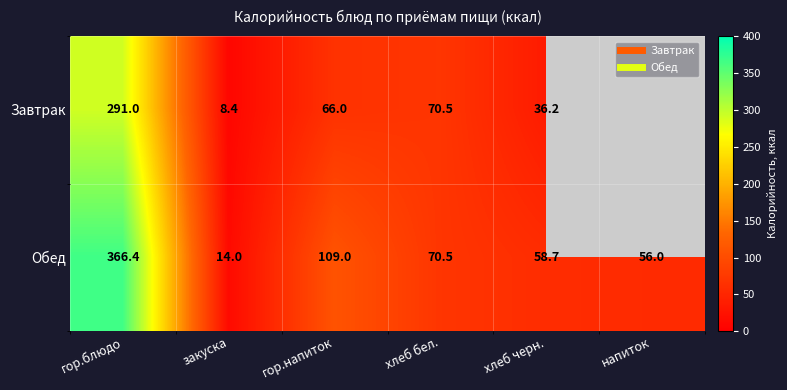

Where is Завтрак nearest to the value 149?

хлеб бел.